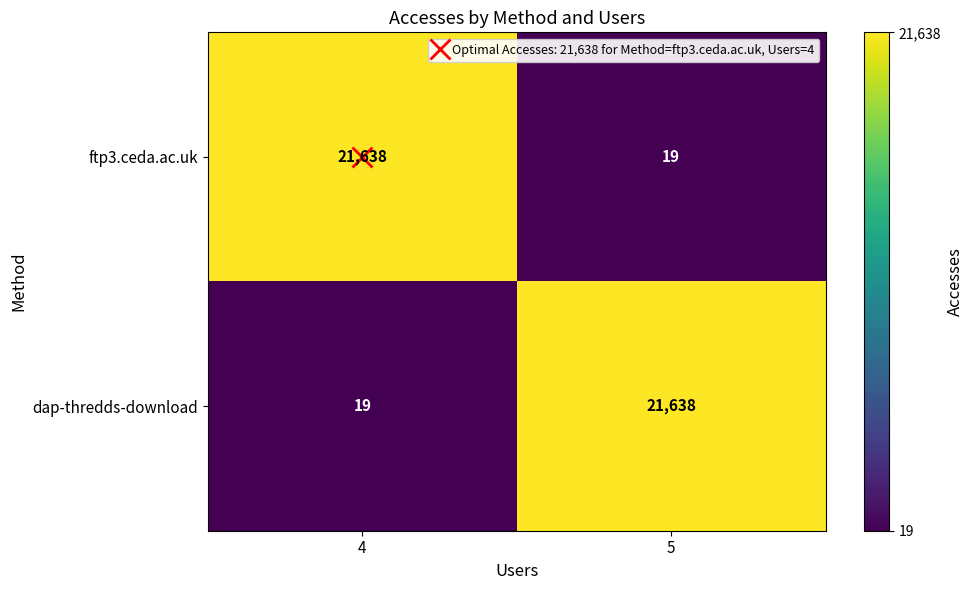

At which label does dap-thredds-download reach its peak?

5